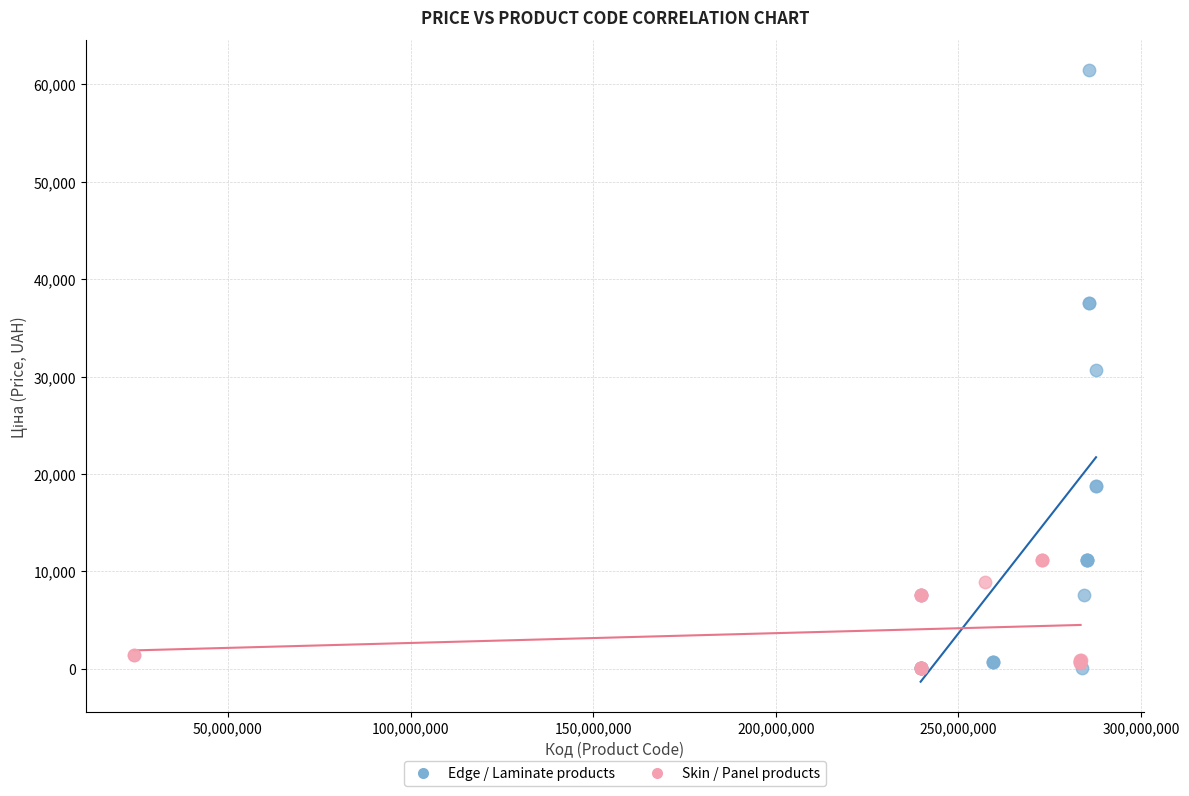

Which series contains the highest Y value?

Edge / Laminate products